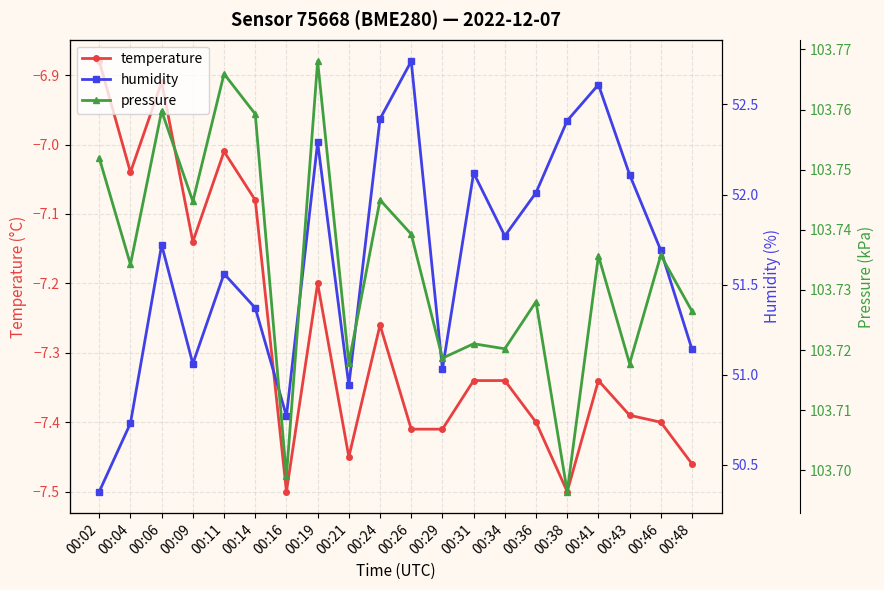

At which category does the chart reach its minimum across all series?

00:16